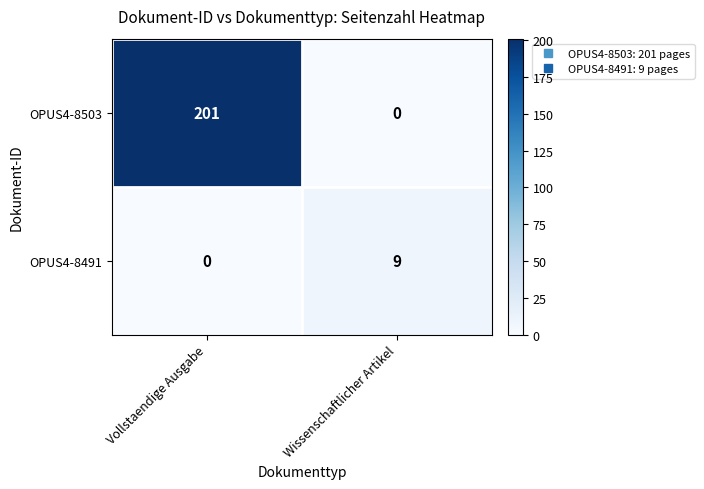

True or false: OPUS4-8503 has a value of 279 at Vollstaendige Ausgabe.

False